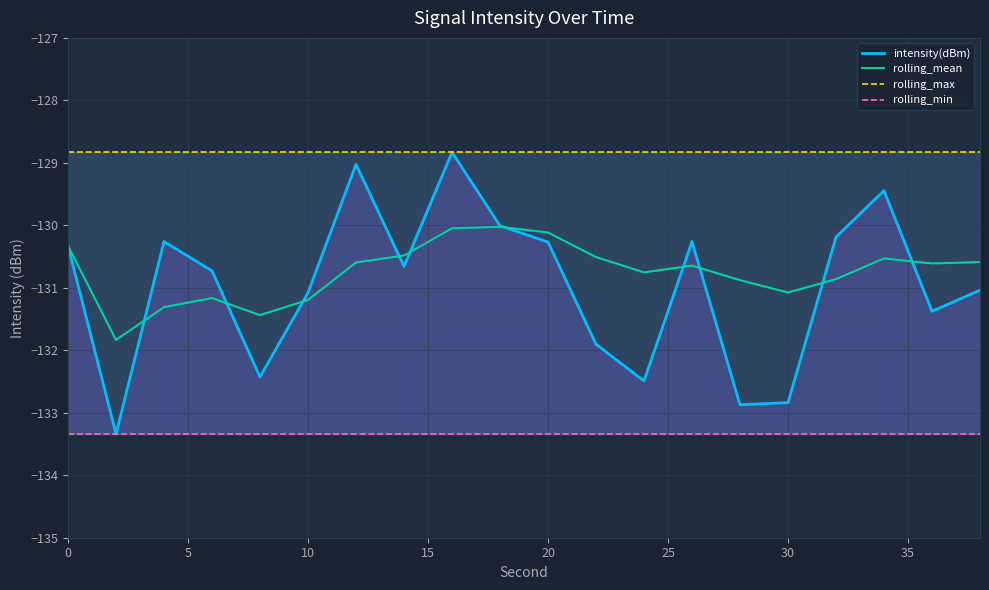

What is the maximum value for rolling_max?

-128.8